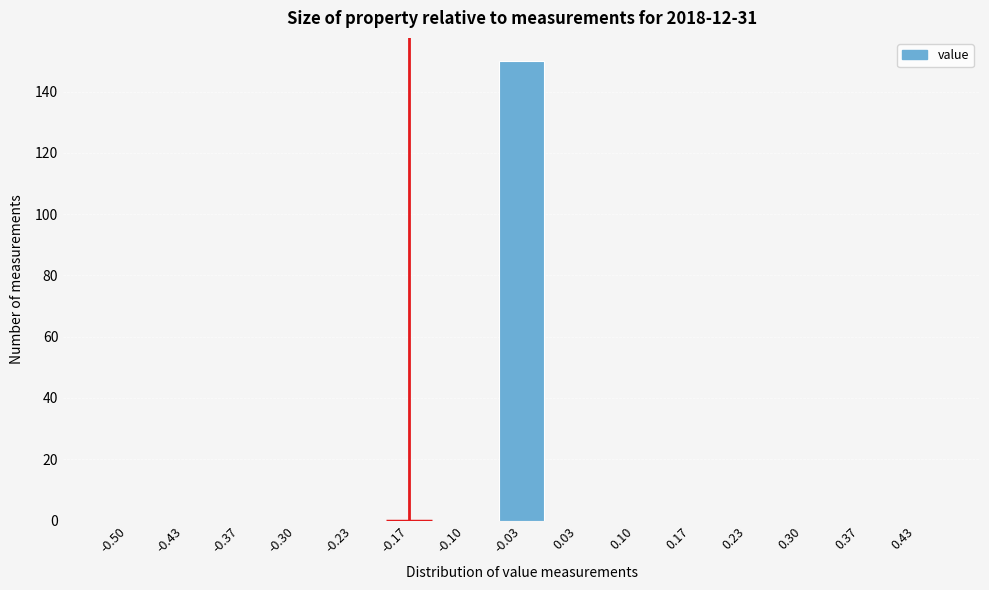

Reading right to left, list all the values displayed in this chart.

0.43=0	0.37=0	0.30=0	0.23=0	0.17=0	0.10=0	0.03=0	-0.03=150	-0.10=0	-0.17=0	-0.23=0	-0.30=0	-0.37=0	-0.43=0	-0.50=0